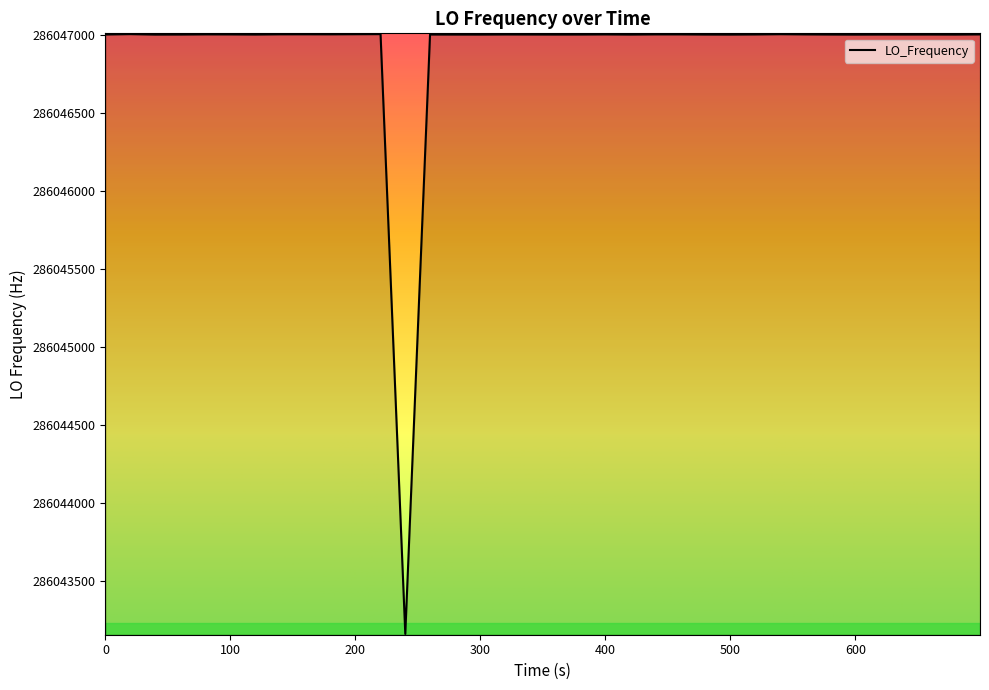

What is the greatest value displayed?

286047002.8